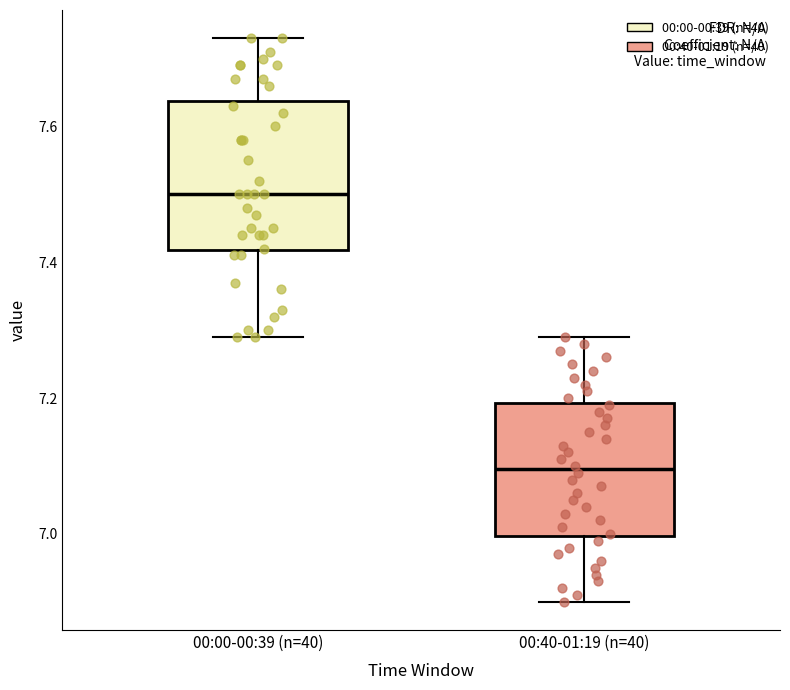

Which box is the tallest, from its lower edge to its upper edge?

00:00-00:39 (n=40)